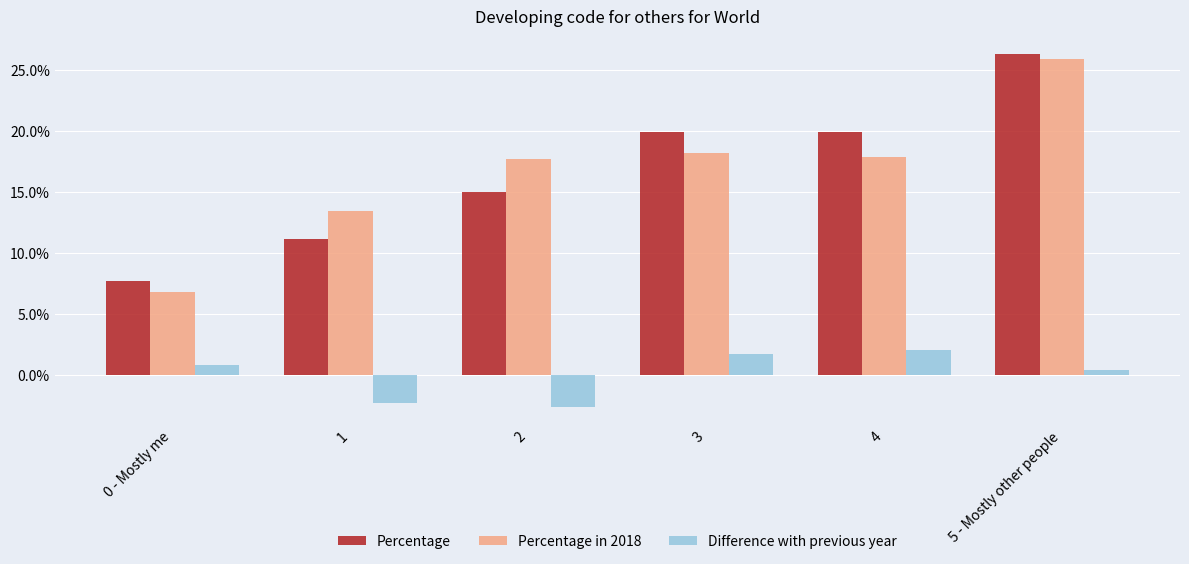

At which category is the sum across all series the highest?

5 - Mostly other people